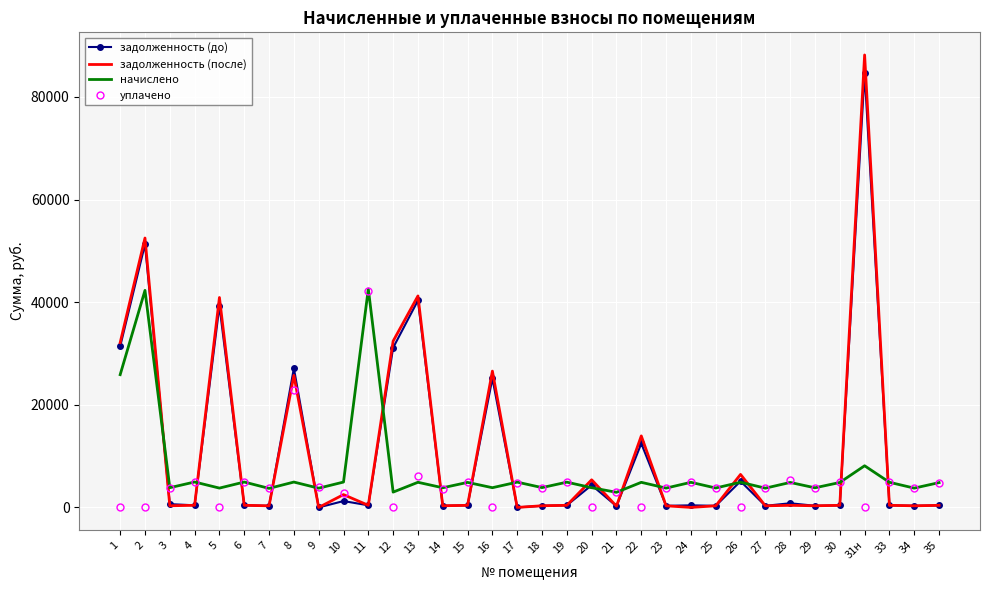

The value of начислено at 9 is 3746.0. True or false?

True